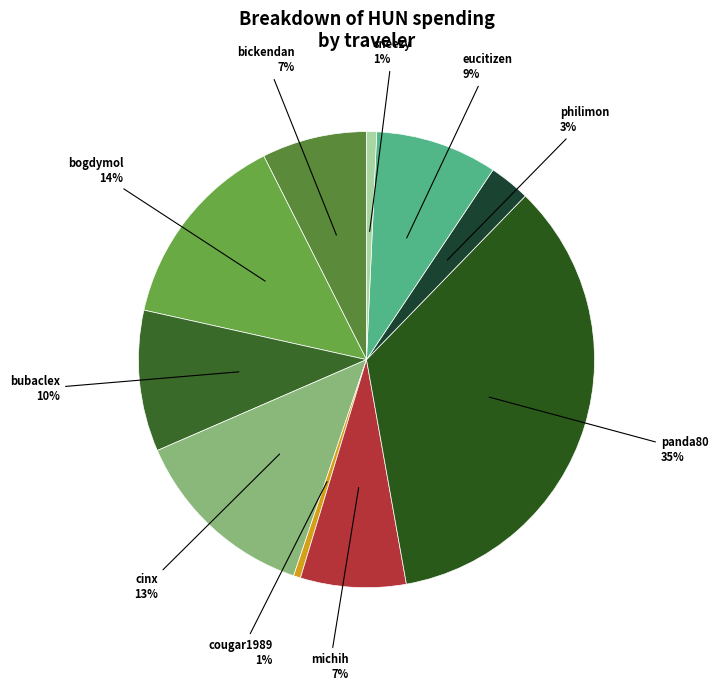

Count the number of slices in the pie.

10